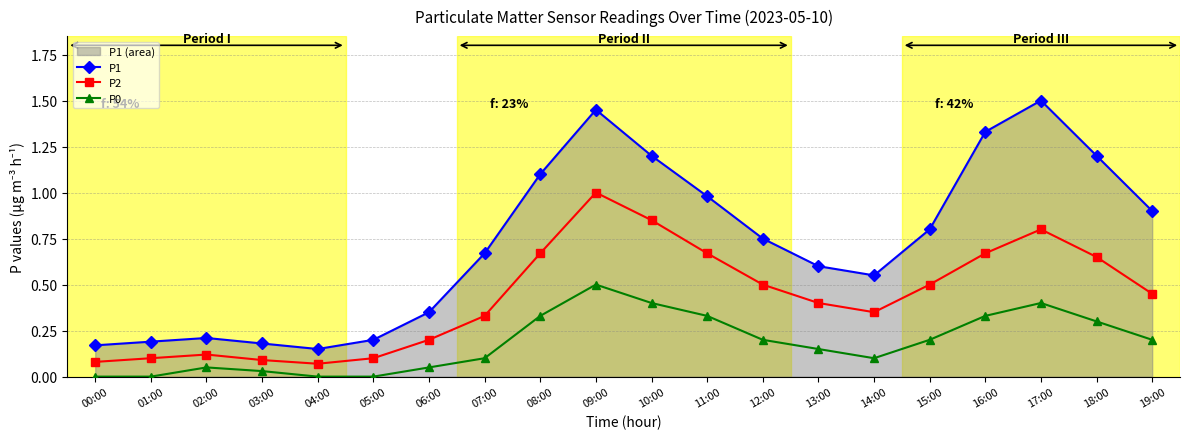

What position from the left is 16:00?

17